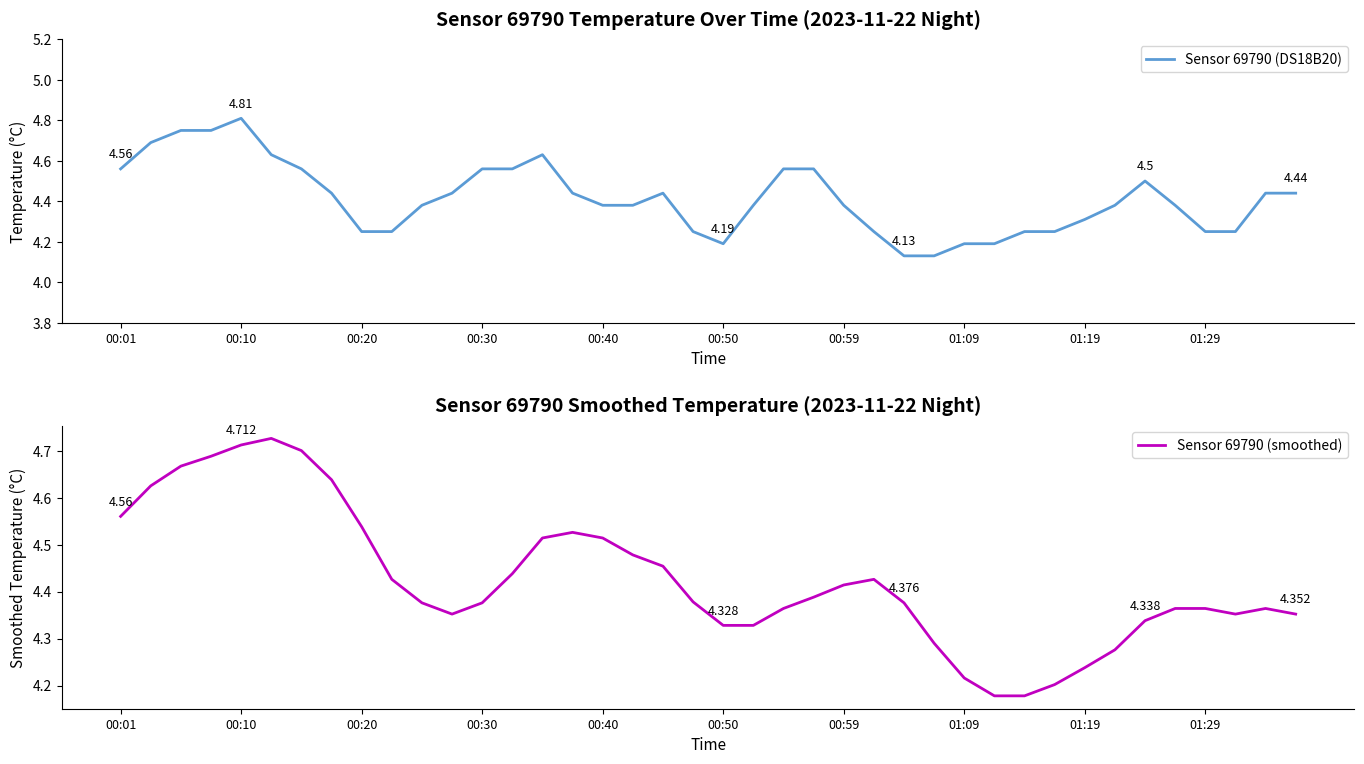

In Sensor 69790 (smoothed), how many points are higher than both neighbors (excluding endpoints)?

4